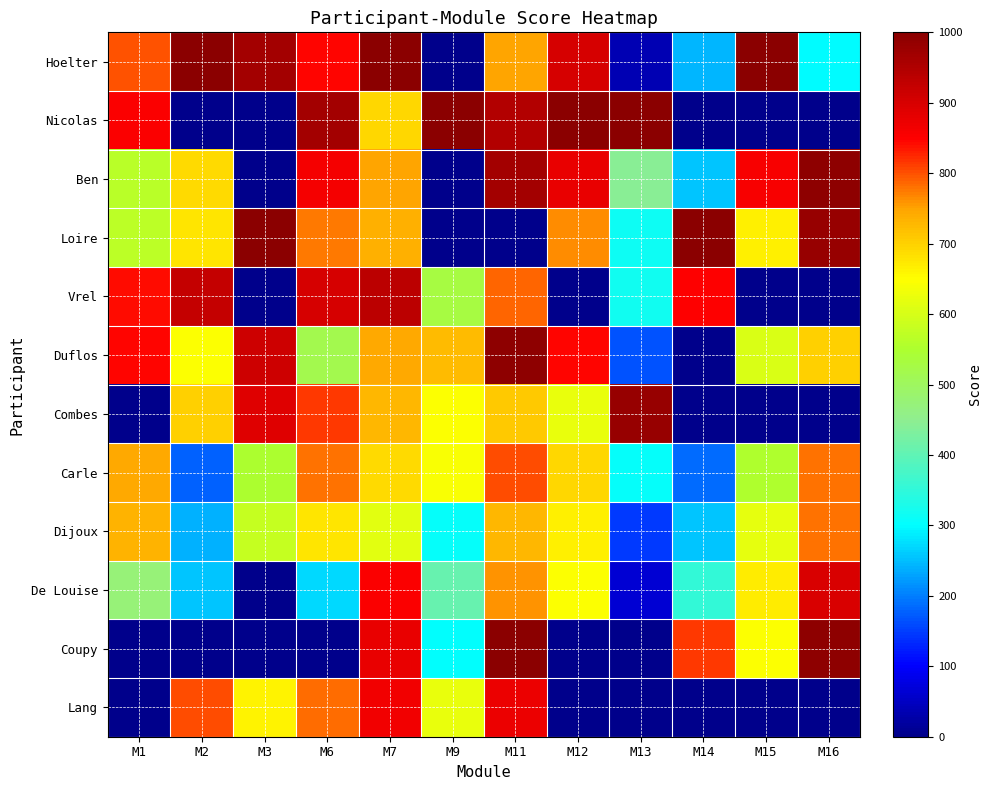

Which series has the largest range (max minus min)?

Hoelter